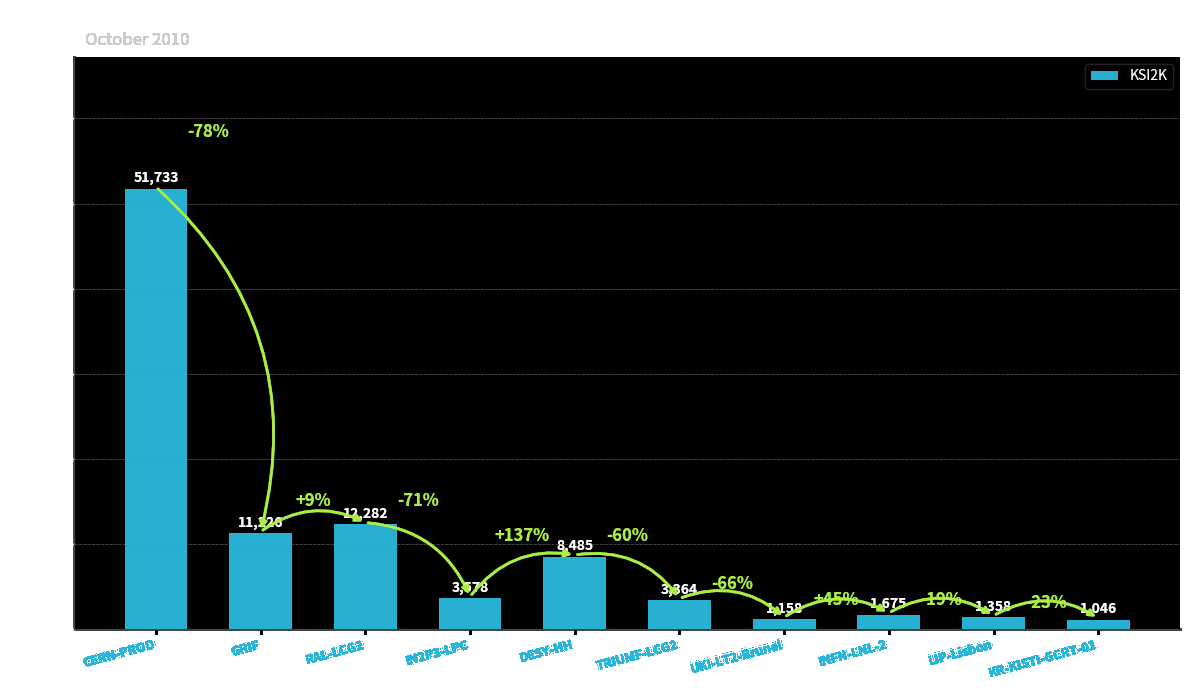

Reading right to left, transcribe all the data shown in this chart.

KR-KISTI-GCRT-01=1046	LIP-Lisbon=1358	INFN-LNL-2=1675	UKI-LT2-Brunel=1158	TRIUMF-LCG2=3364	DESY-HH=8485	IN2P3-LPC=3578	RAL-LCG2=12282	GRIF=11226	CERN-PROD=51733